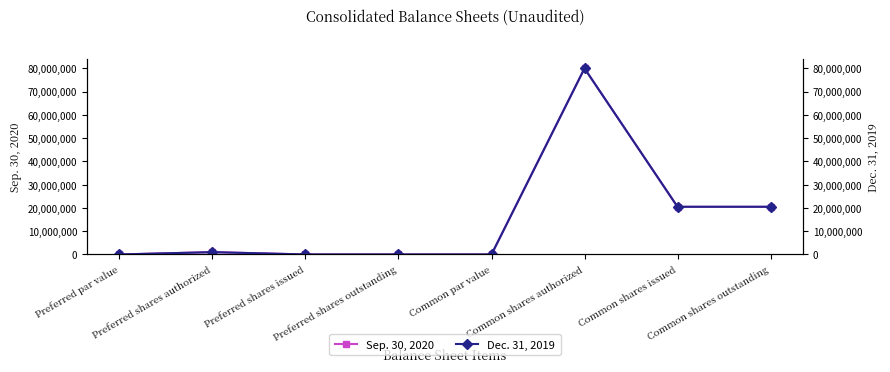

True or false: Sep. 30, 2020 has more than 1 interior local peaks.

True